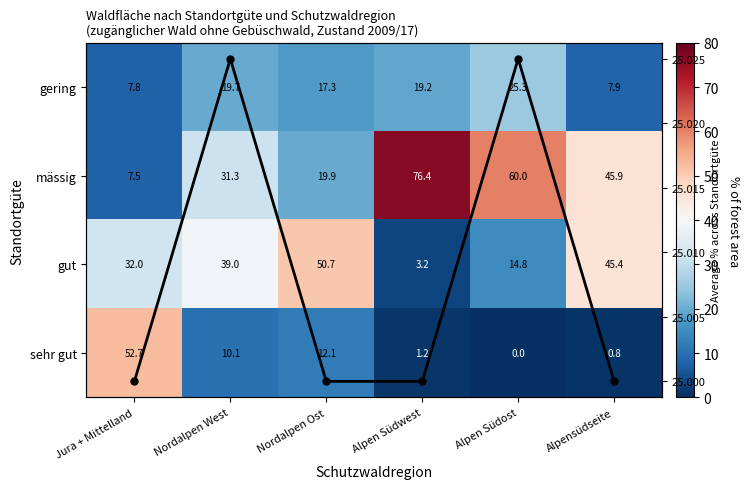

What is the greatest value displayed?

76.4